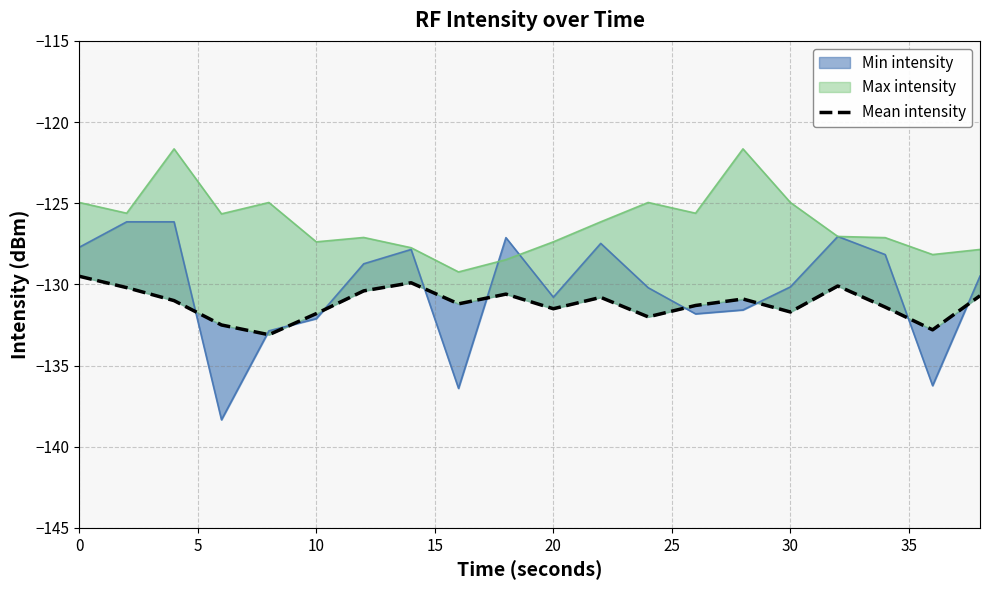

How many lines are shown in the chart?

1